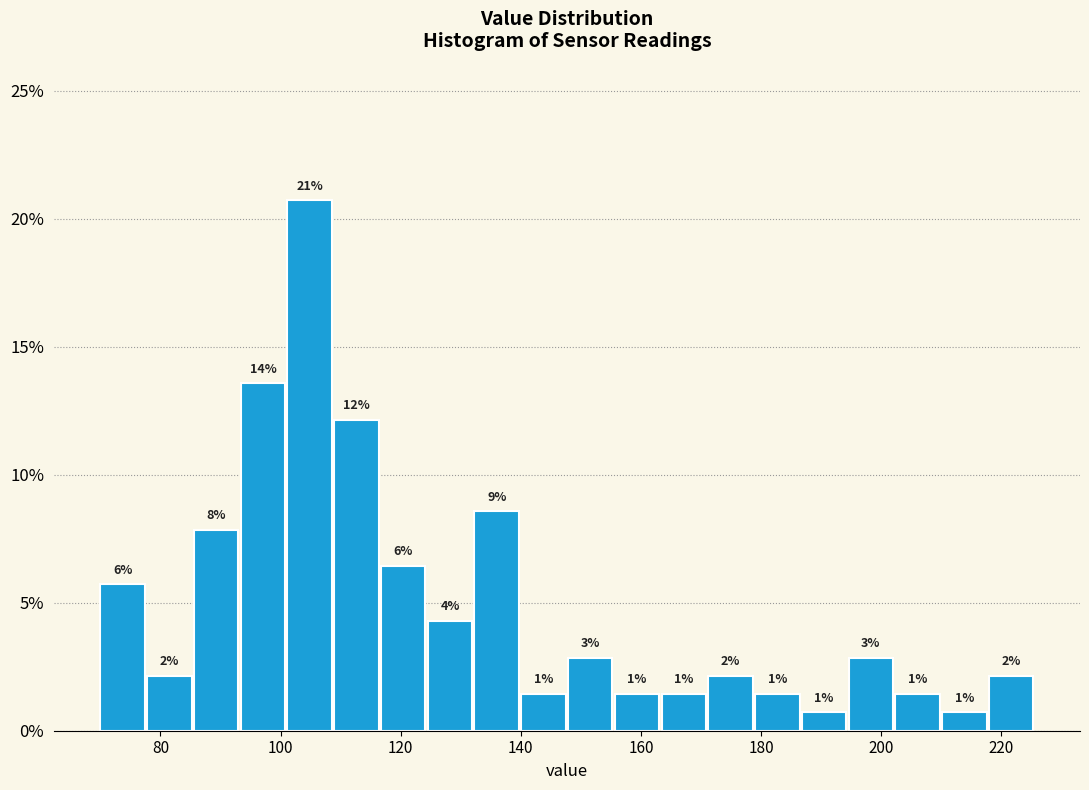

Read against the x-axis, roughly where is the centre of the tallest bar?

104